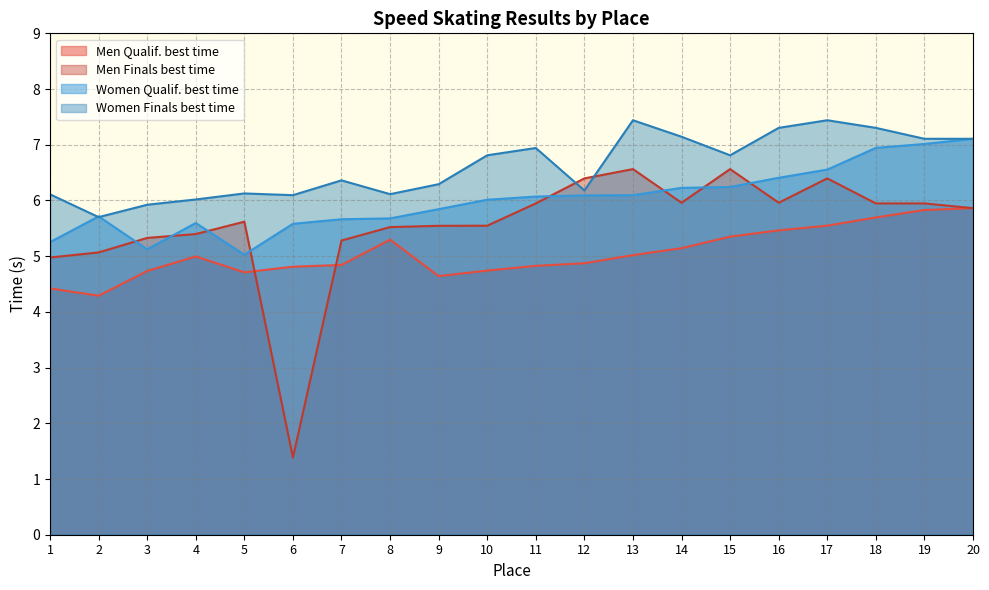

How many series are shown in this chart?

4